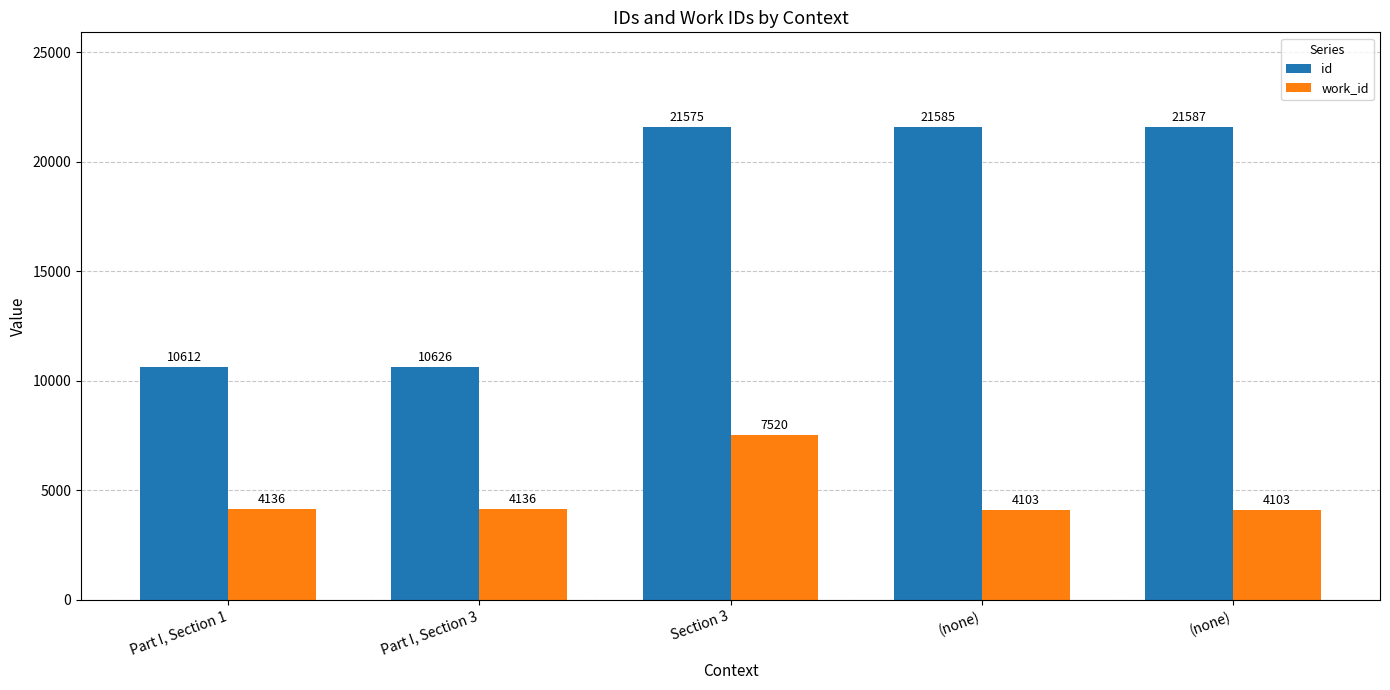

At which label does work_id reach its minimum?

(none)